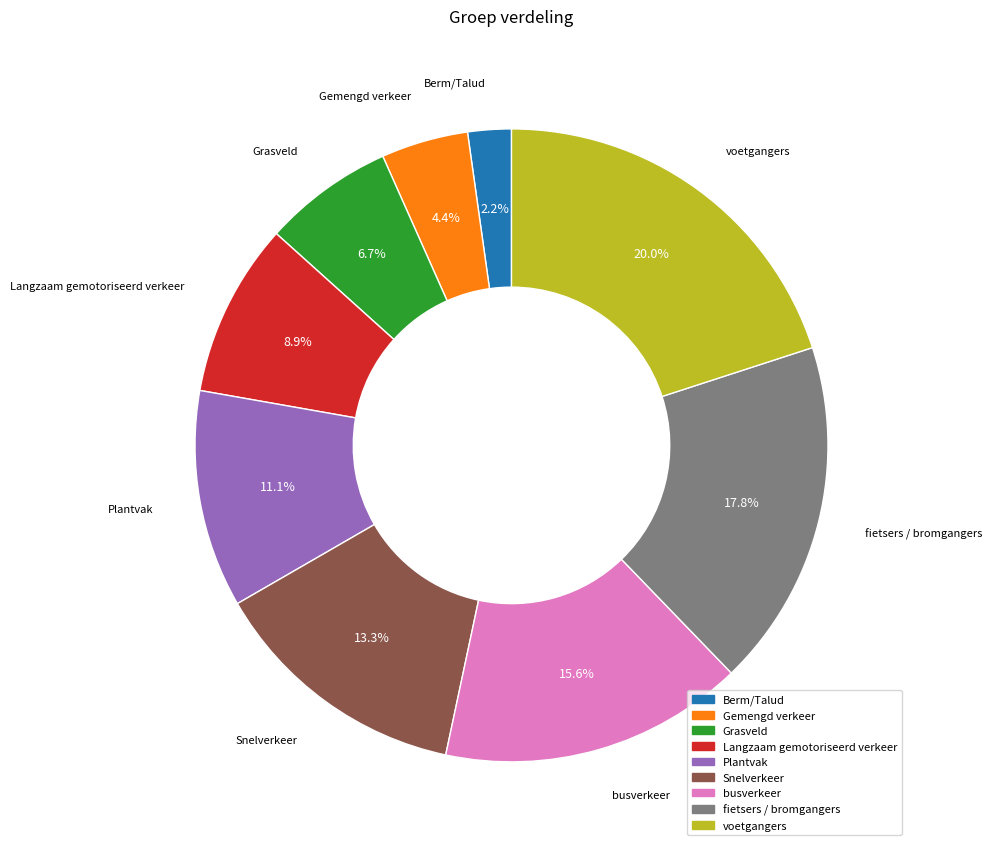

Is there a majority slice in this chart?

No